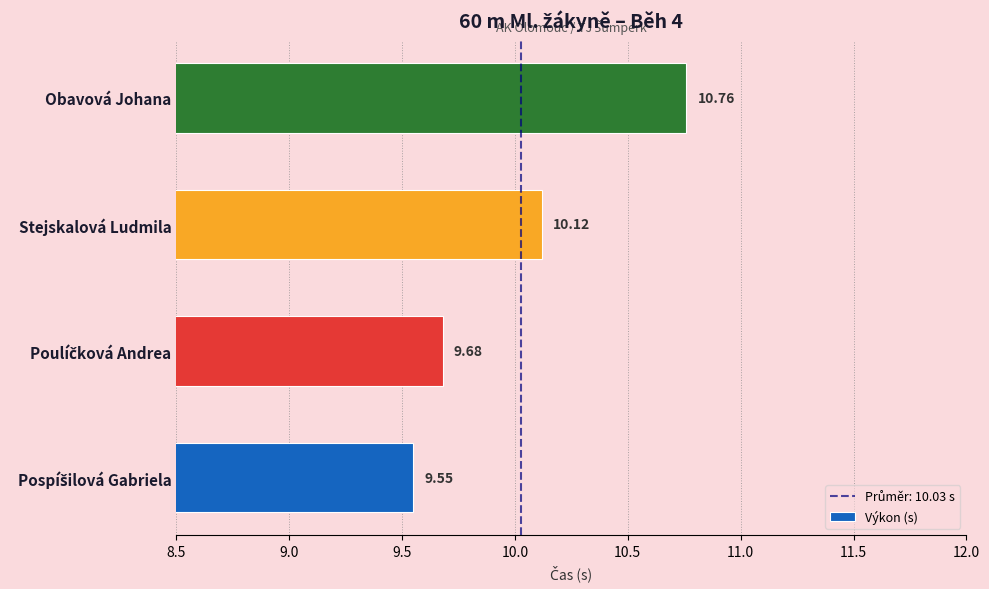

How many data points does each series have?

4